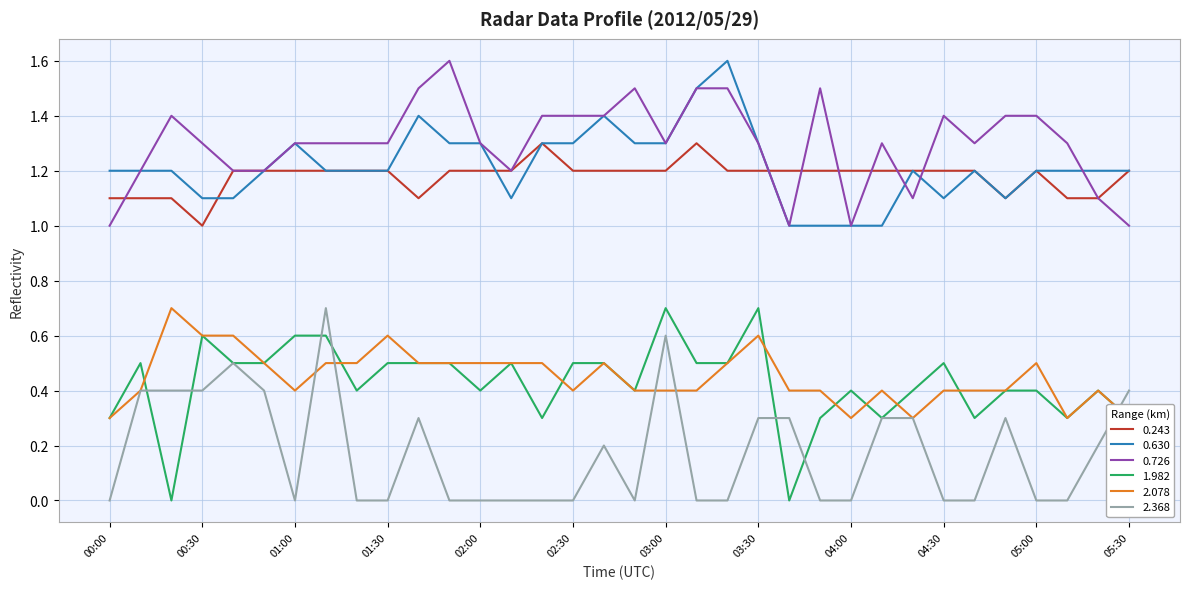

What is the difference between the maximum and second lowest values in the 0.726 series?

0.6